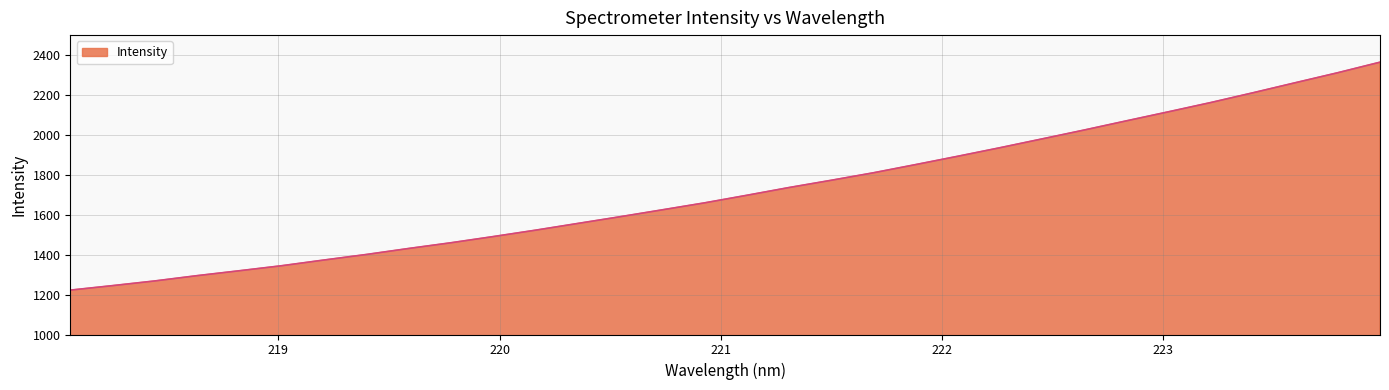

What is the minimum value shown in the chart?

1222.3